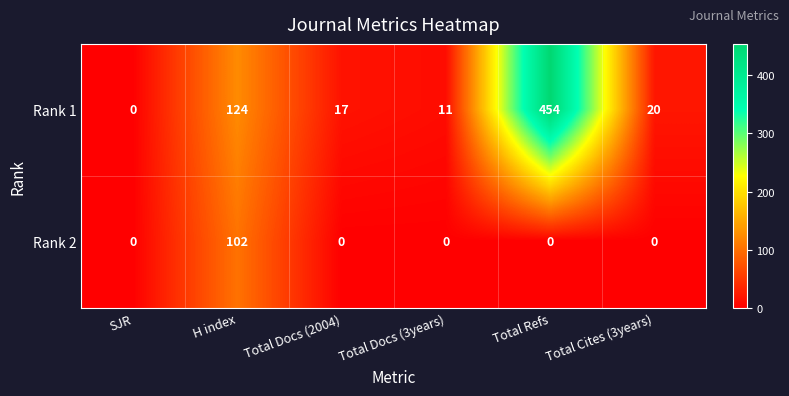

What is the spread (max minus min) of values at H index?

22